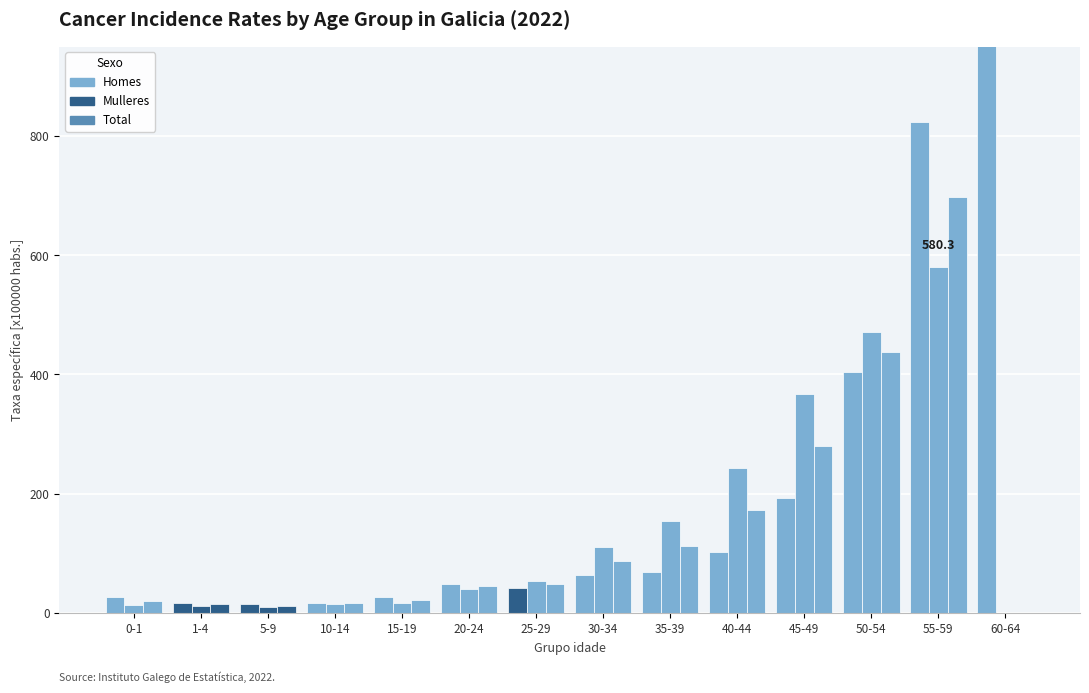

At how many categories does at least one series exceed 541?

2